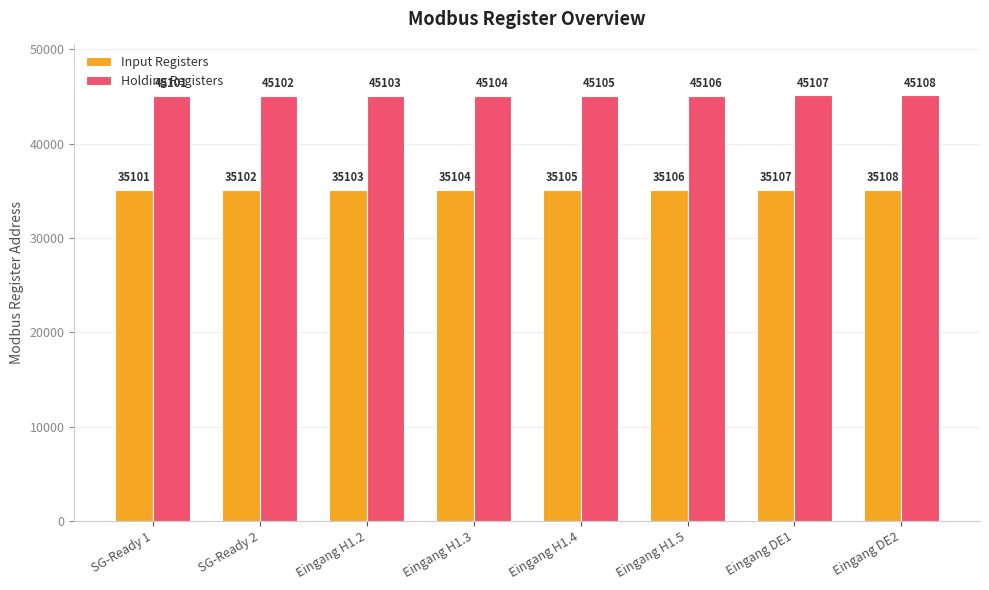

Reading left to right, extract all data points from this chart.

Input Registers: 35101	35102	35103	35104	35105	35106	35107	35108
Holding Registers: 45101	45102	45103	45104	45105	45106	45107	45108